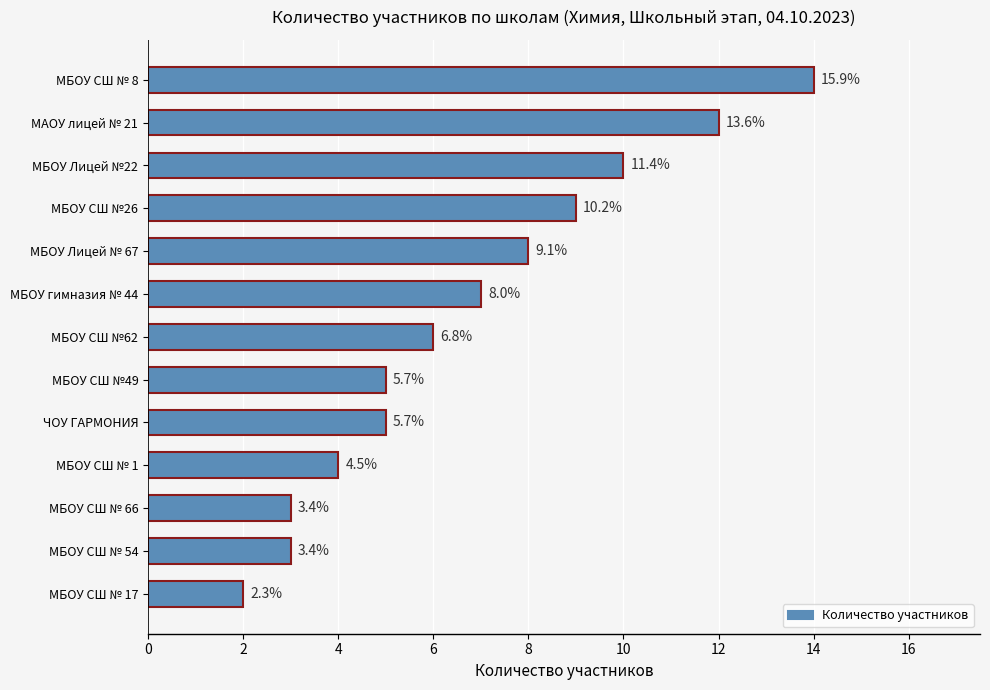

How many bars are there in total?

13